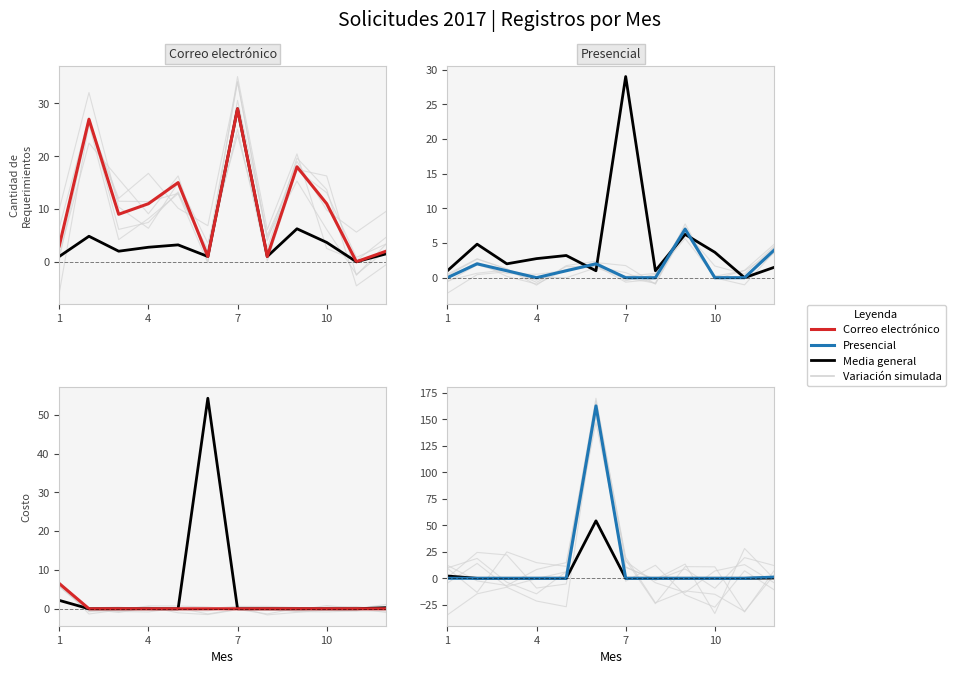

List the series in order of their peak value, highest first.

Media general, Correo electrónico, Presencial